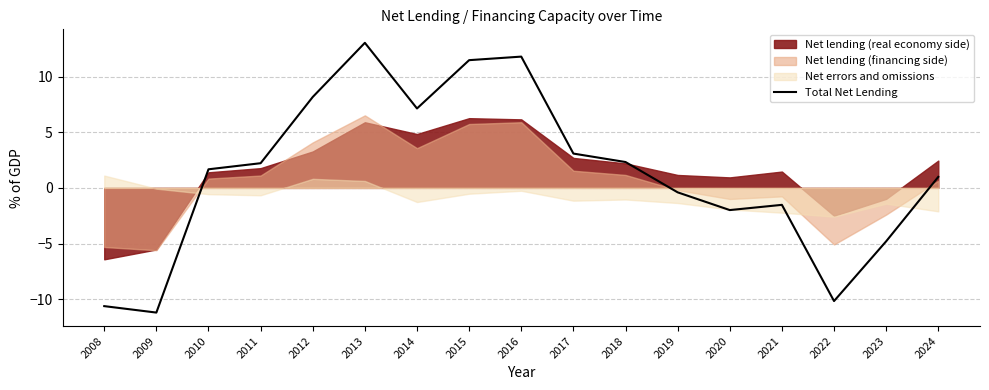

True or false: the data shows 2.8 at 2013.

False